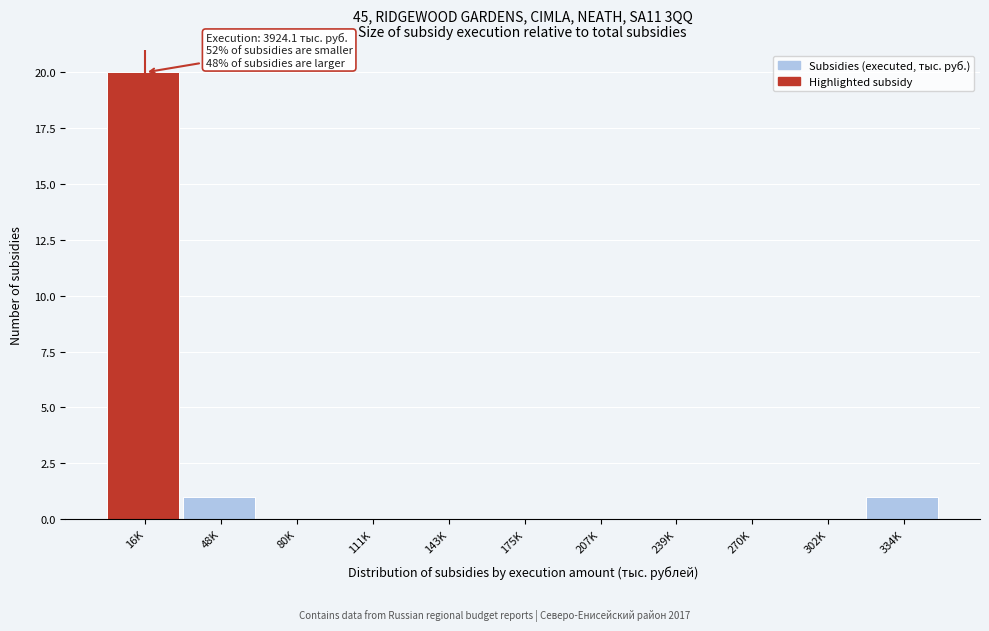

Reading left to right, transcribe all the data shown in this chart.

16K=20	48K=1	80K=0	111K=0	143K=0	175K=0	207K=0	239K=0	270K=0	302K=0	334K=1